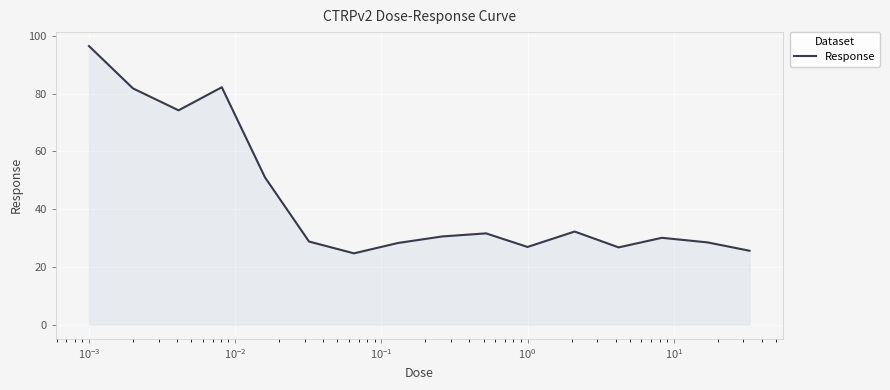

What is the greatest value displayed?

96.5